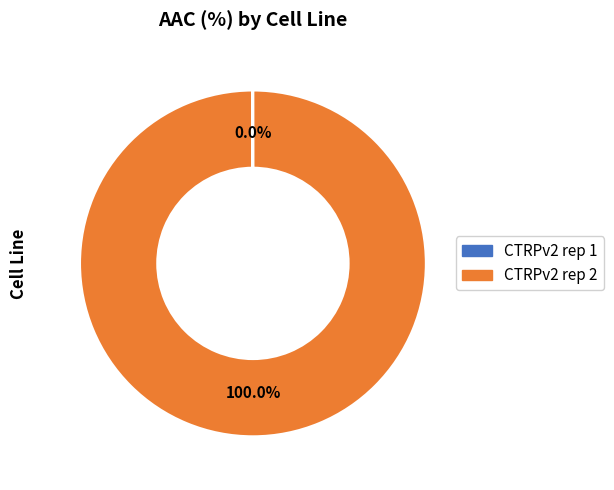

What is the largest slice in the pie chart?

CTRPv2 rep 2